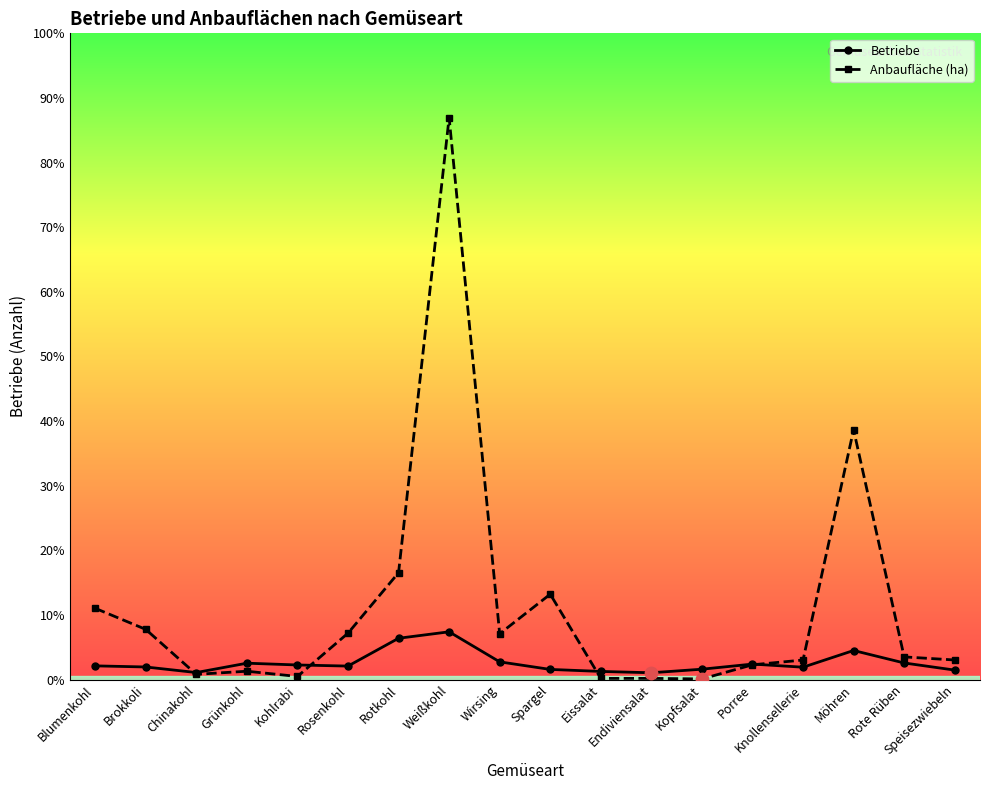

What are all the series names shown in the legend?

Betriebe, Anbaufläche (ha)